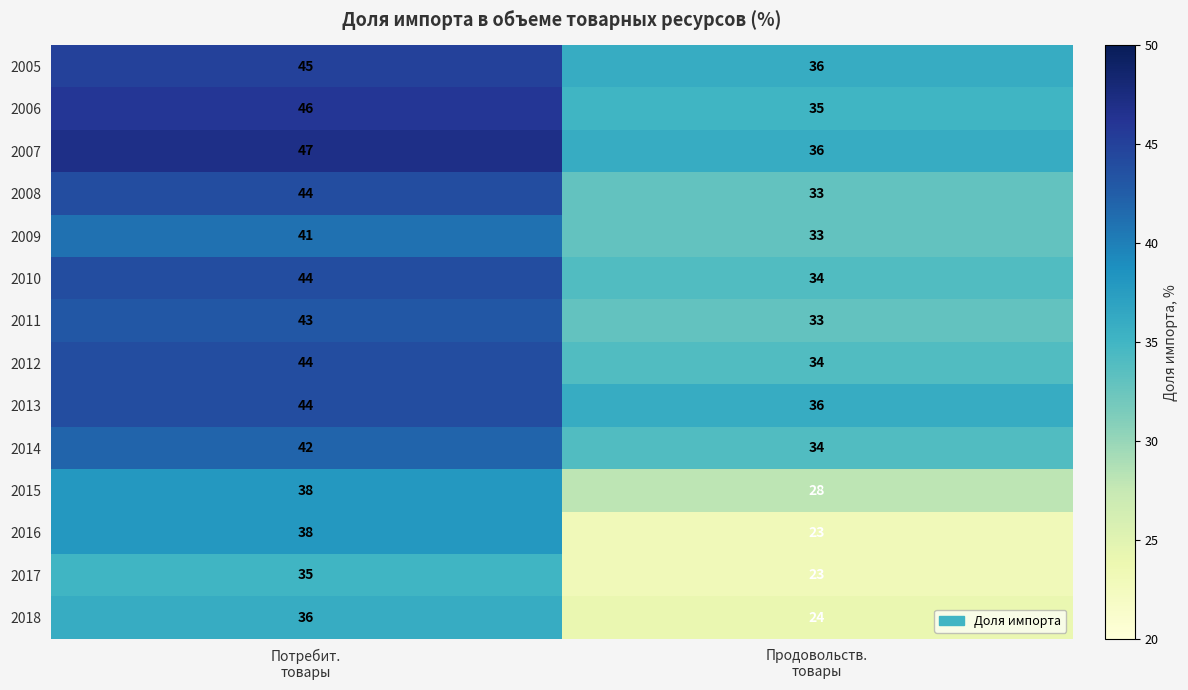

Reading left to right, transcribe all the data shown in this chart.

2005: 45	36
2006: 46	35
2007: 47	36
2008: 44	33
2009: 41	33
2010: 44	34
2011: 43	33
2012: 44	34
2013: 44	36
2014: 42	34
2015: 38	28
2016: 38	23
2017: 35	23
2018: 36	24